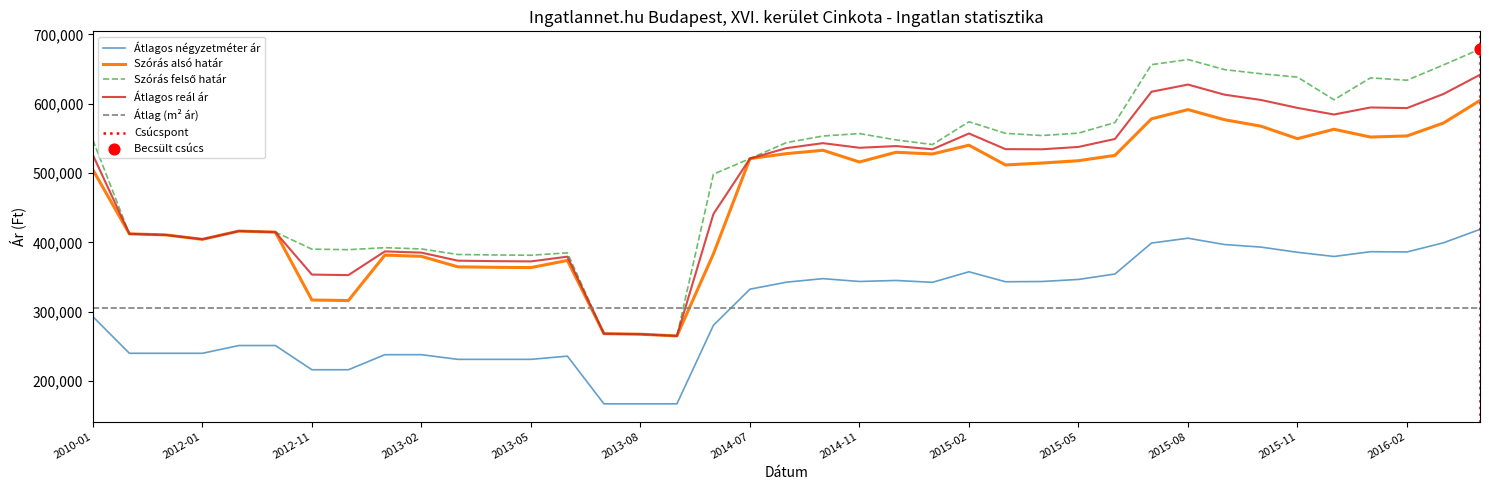

What is the total value across all series at 2015-04?

1946519